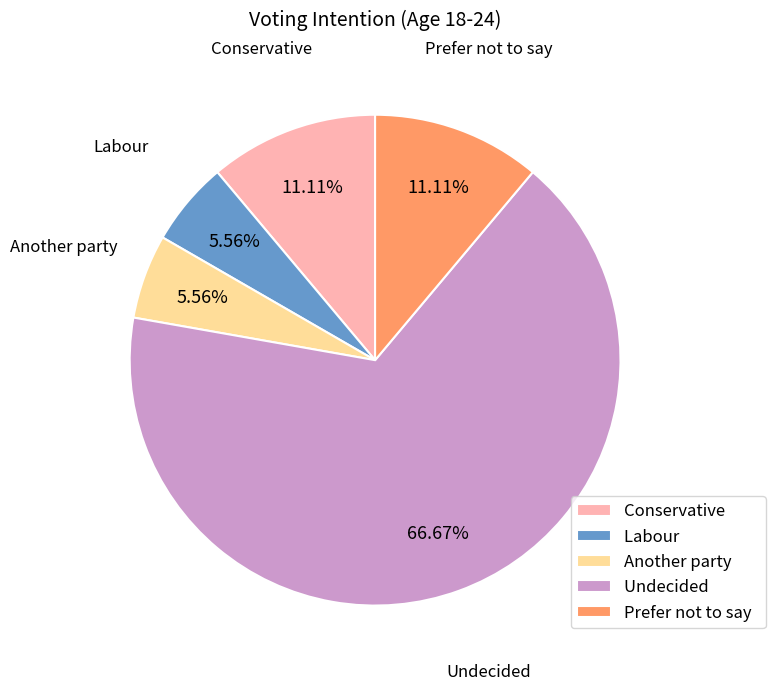

To the nearest percent, what is the difference between the largest and smallest slice percentages?

61%